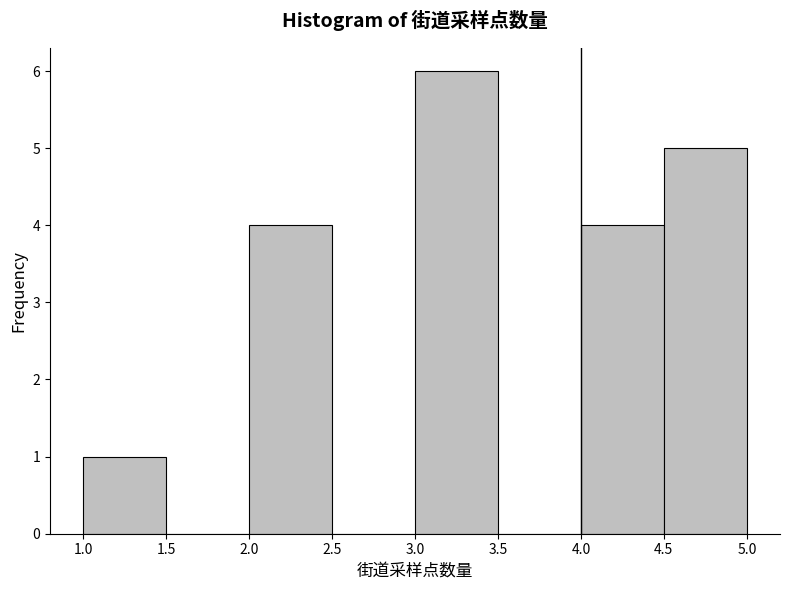

Over which range of the x-axis is the bar tallest?

3.0 to 3.5